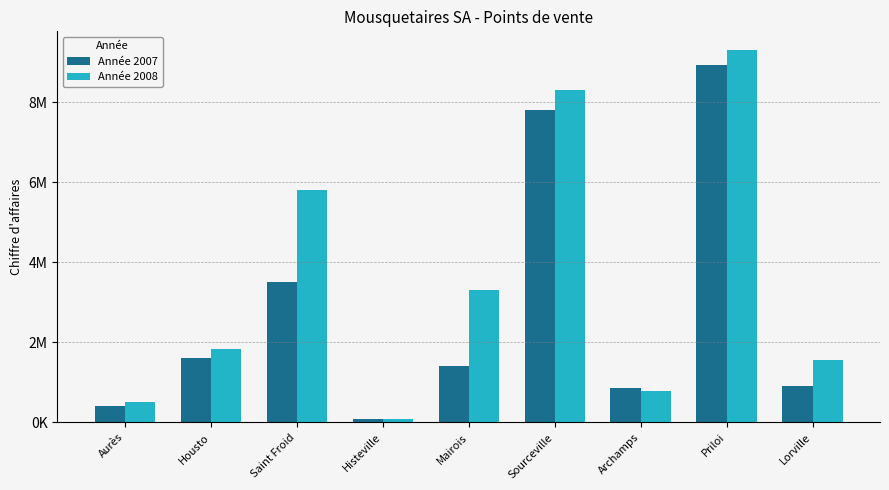

Which has a higher value, Lorville or Sourceville?

Sourceville